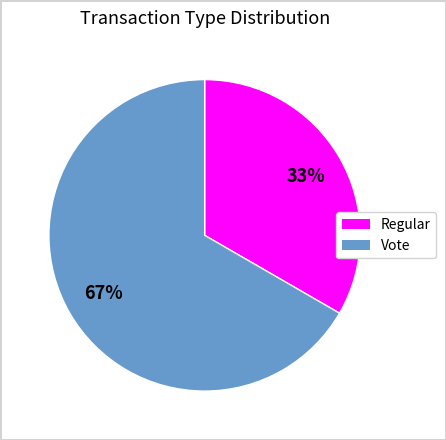

To the nearest percent, what is the combined percentage of Vote and Regular?

100%